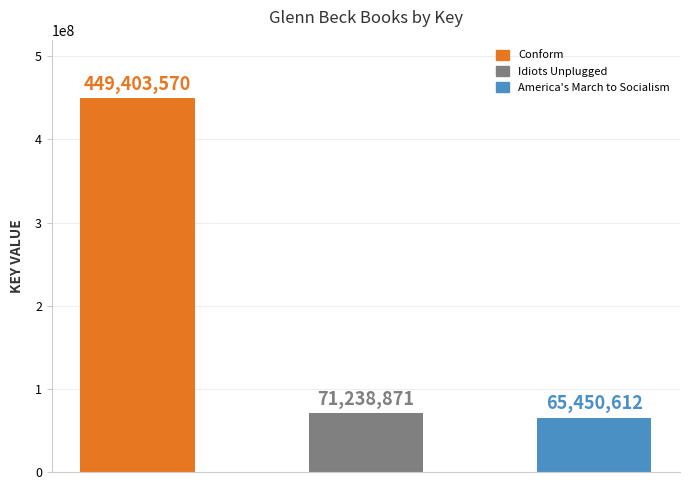

What is the average value?

195364351